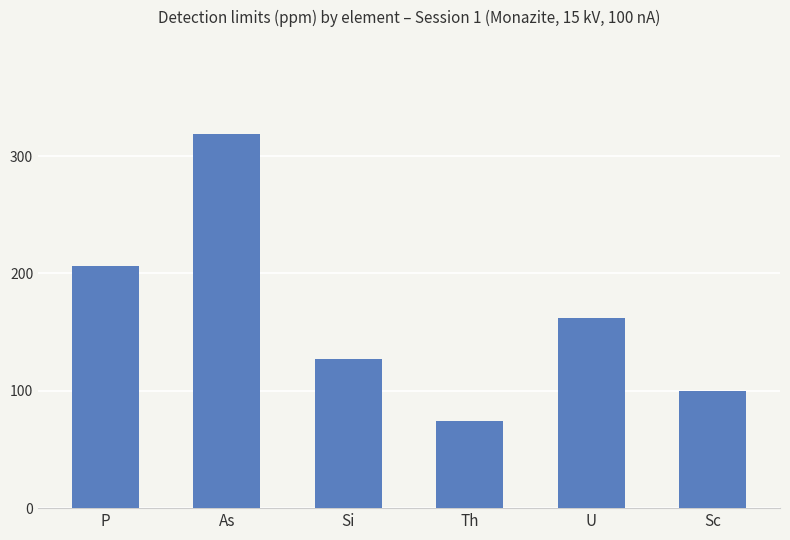

Where is the data nearest to the value 197?

P